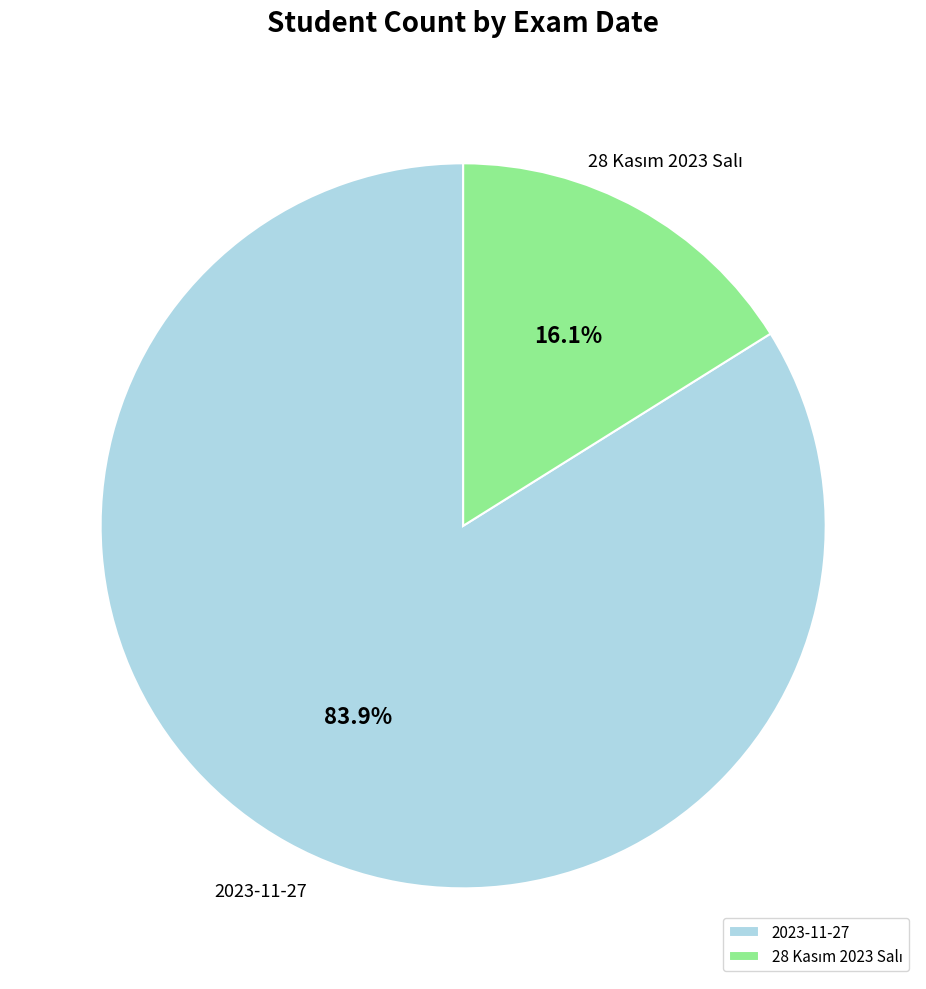

The 2023-11-27 slice represents 11% of the pie. True or false?

False